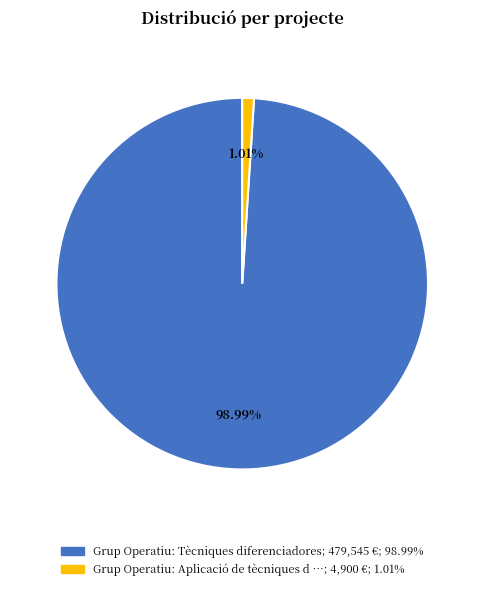

How many slices are in this pie chart?

2